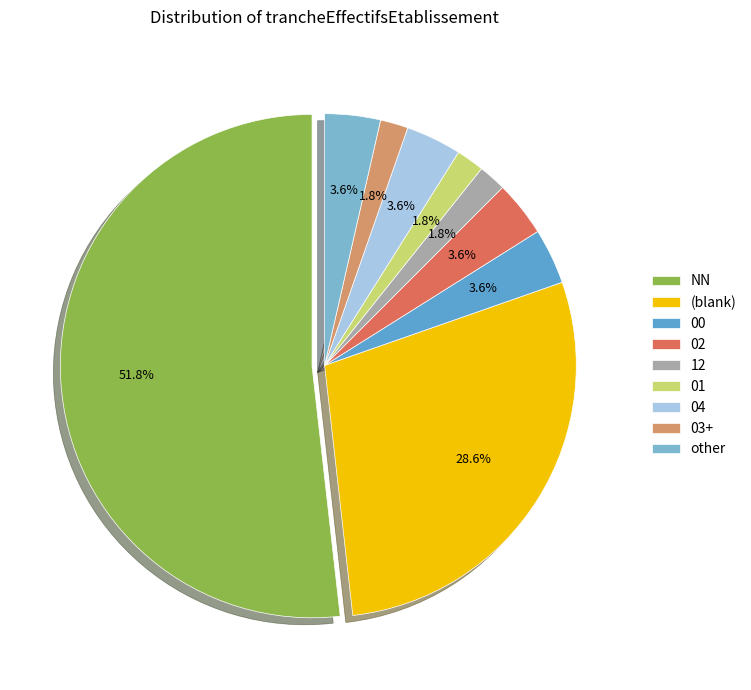

Which slice represents more than half of the pie?

NN